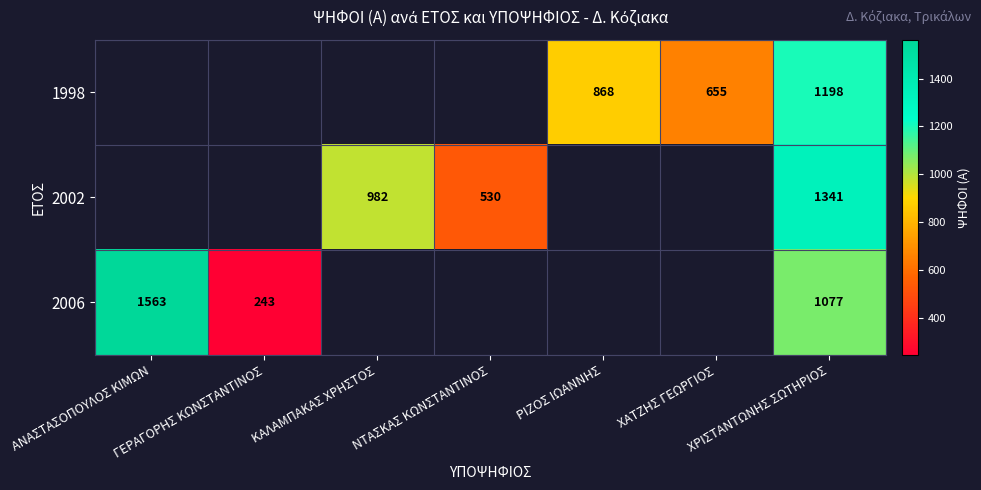

What is the total value across all series at ΧΡΙΣΤΑΝΤΩΝΗΣ ΣΩΤΗΡΙΟΣ?

3616